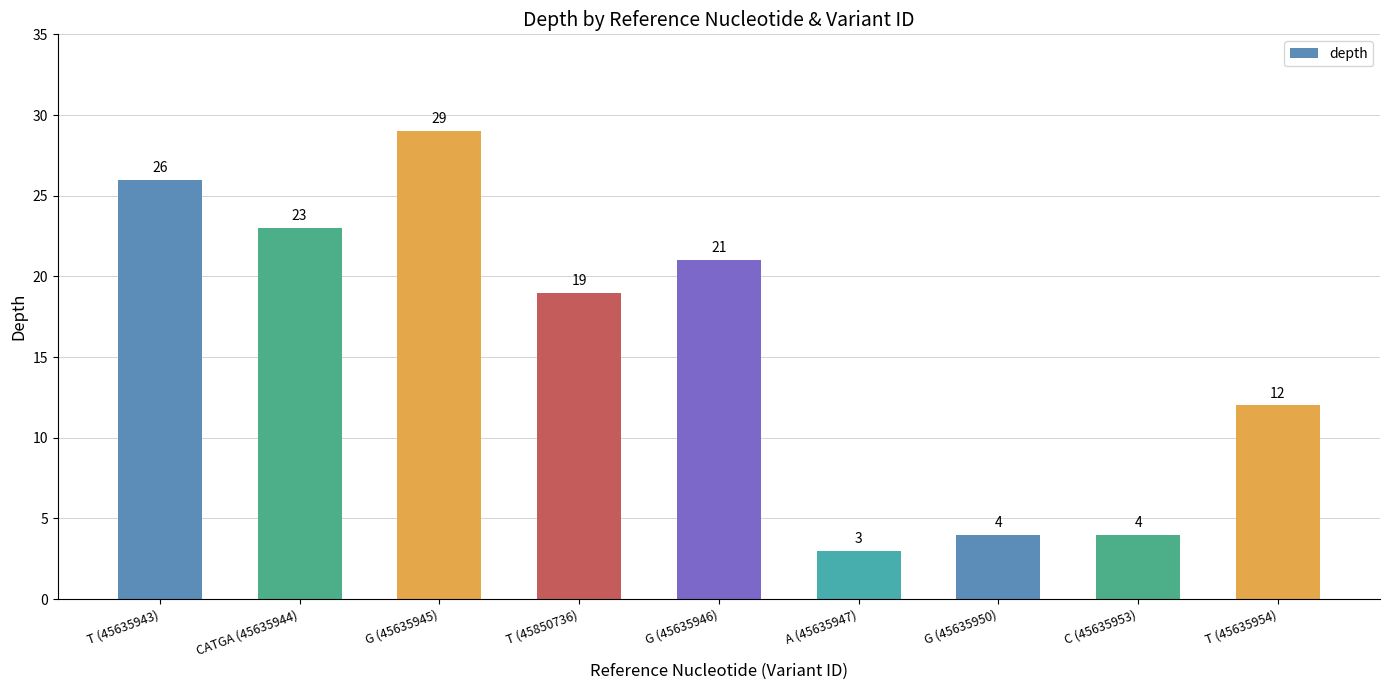

What is the difference between the second highest and second lowest values?

22